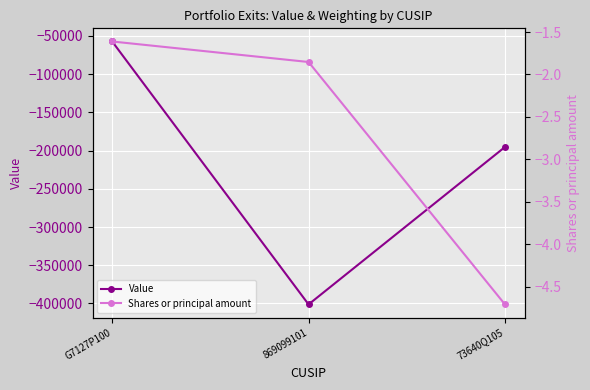

Which has a higher value, G7127P100 or 73640Q105?

G7127P100